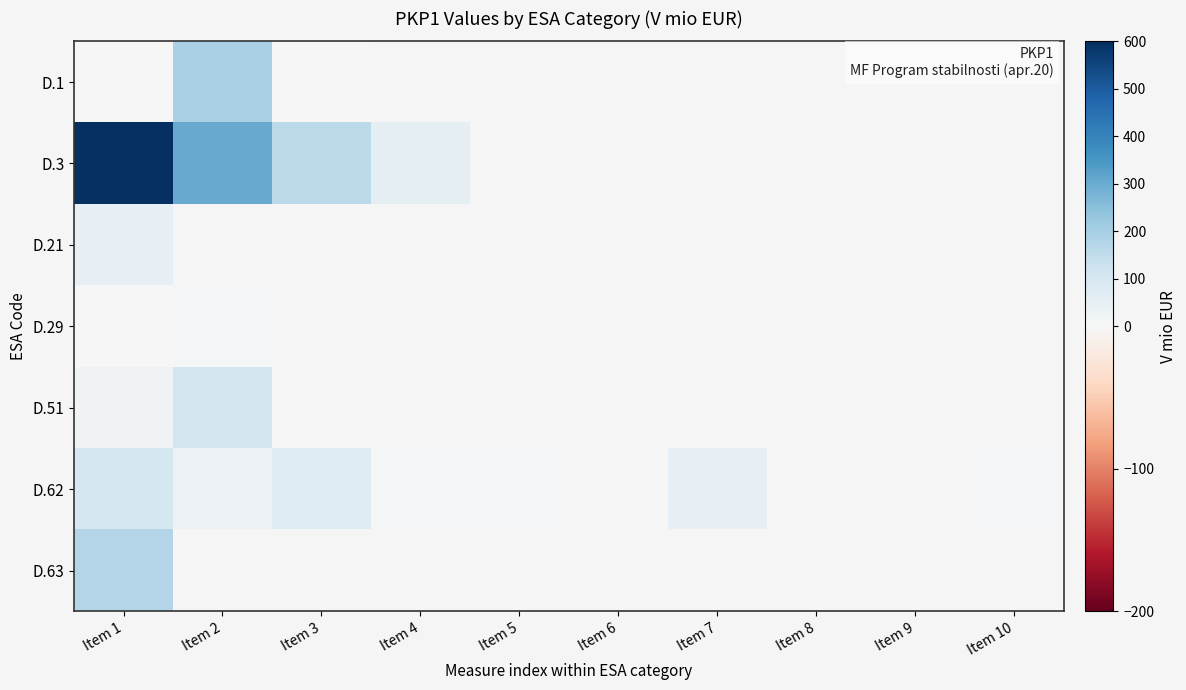

What is the spread (max minus min) of values at Item 2?

294.6